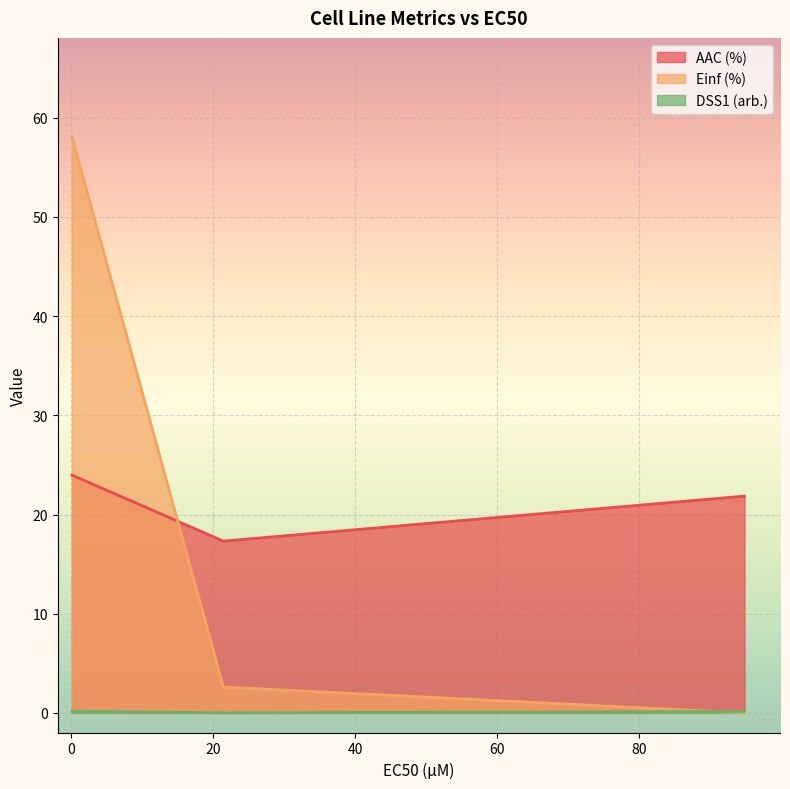

Which series changed the most between 0.0841 and 21.4?

Einf (%)